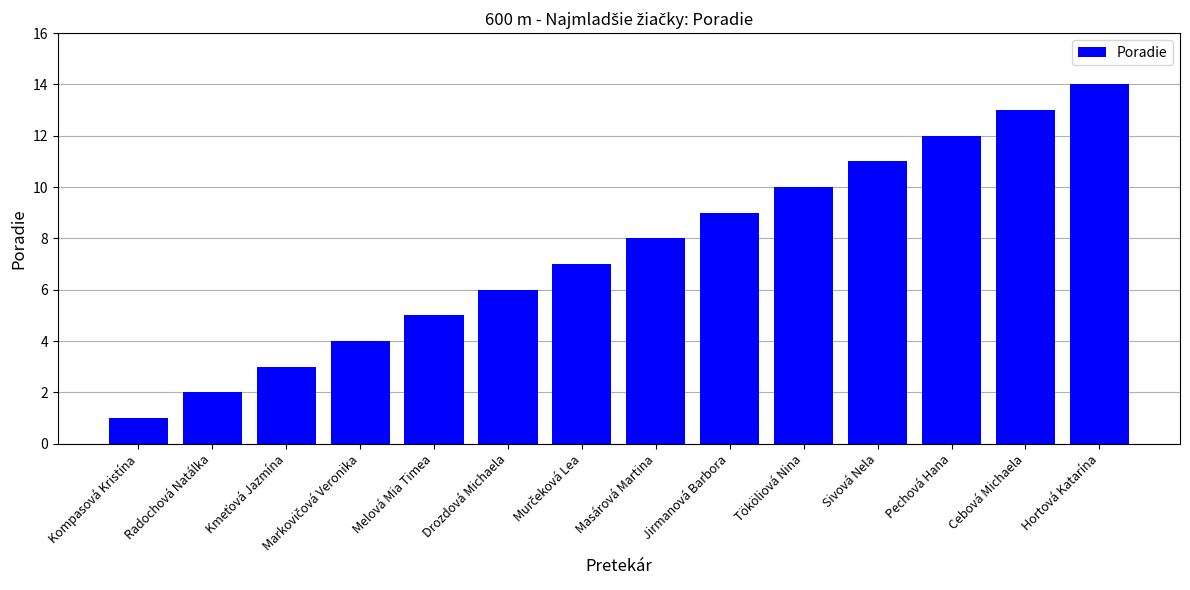

What is the sum of the values at Melová Mia Timea and Drozdová Michaela?

11